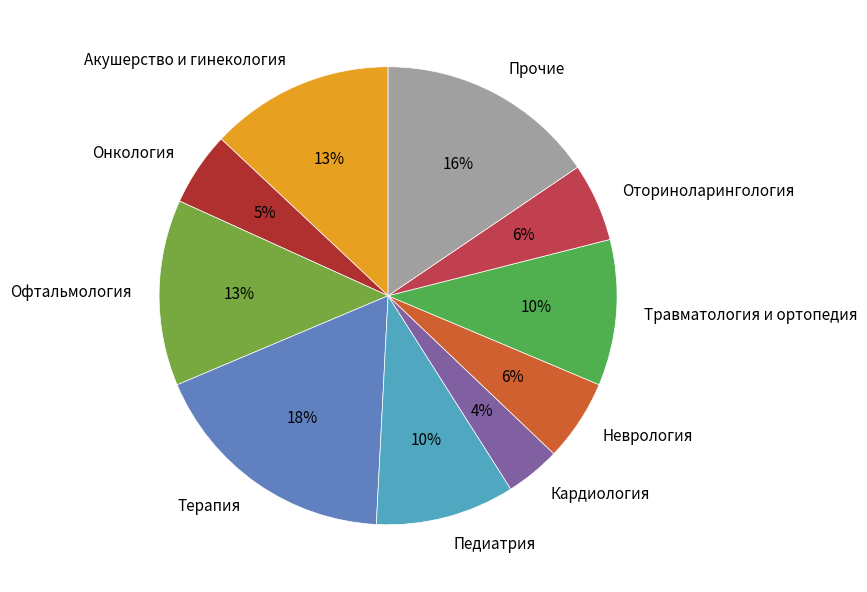

Which category has the smallest portion of the pie?

Кардиология